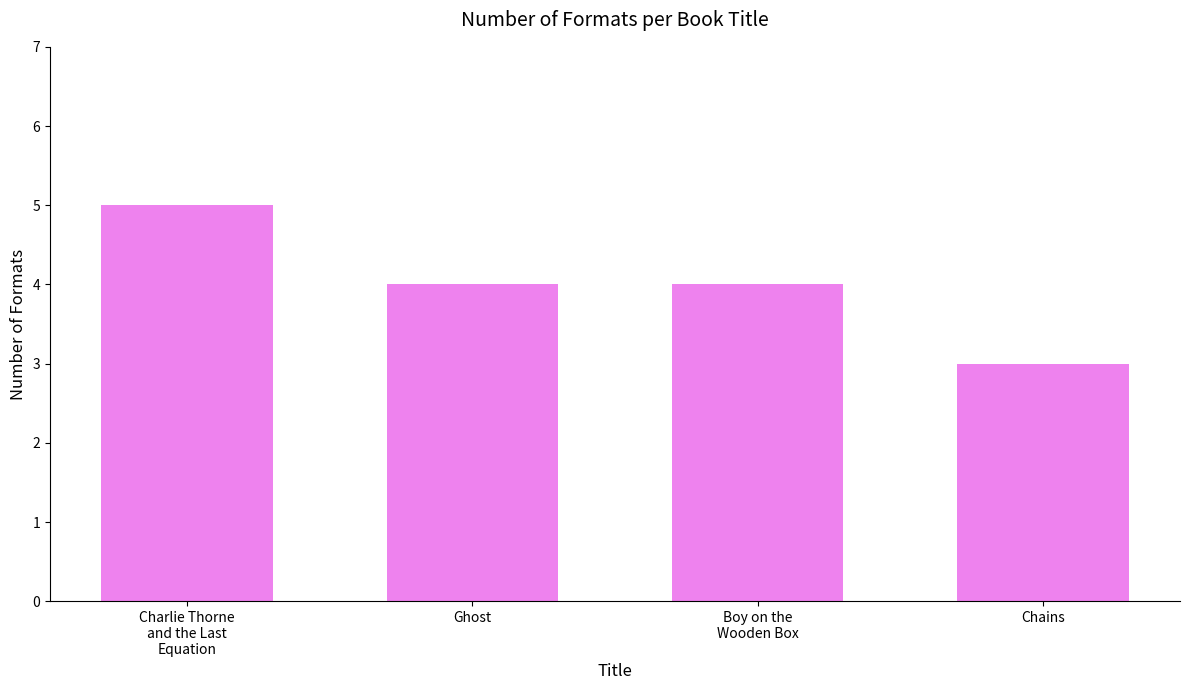

What is the change in value from Ghost to Chains?

-1